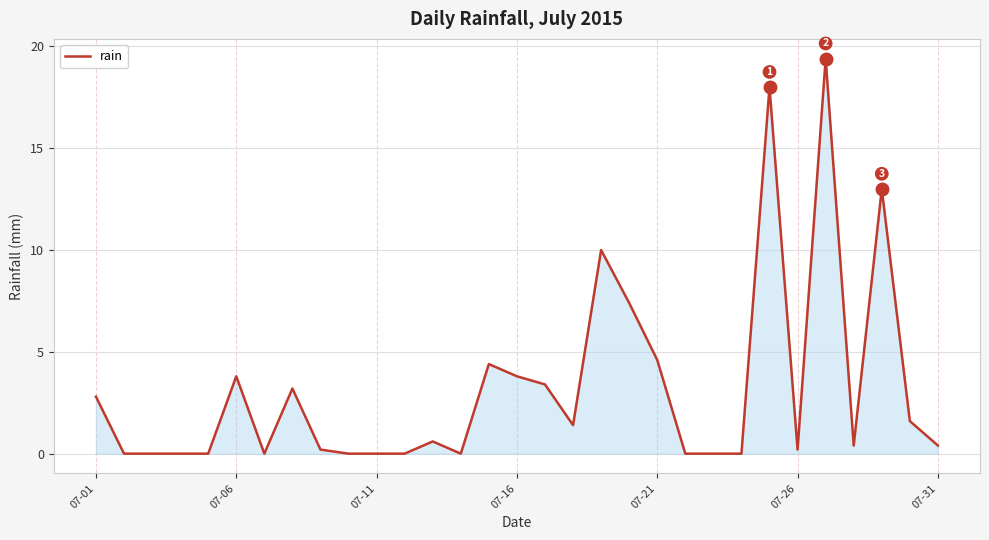

Count the number of categories in the chart.

31